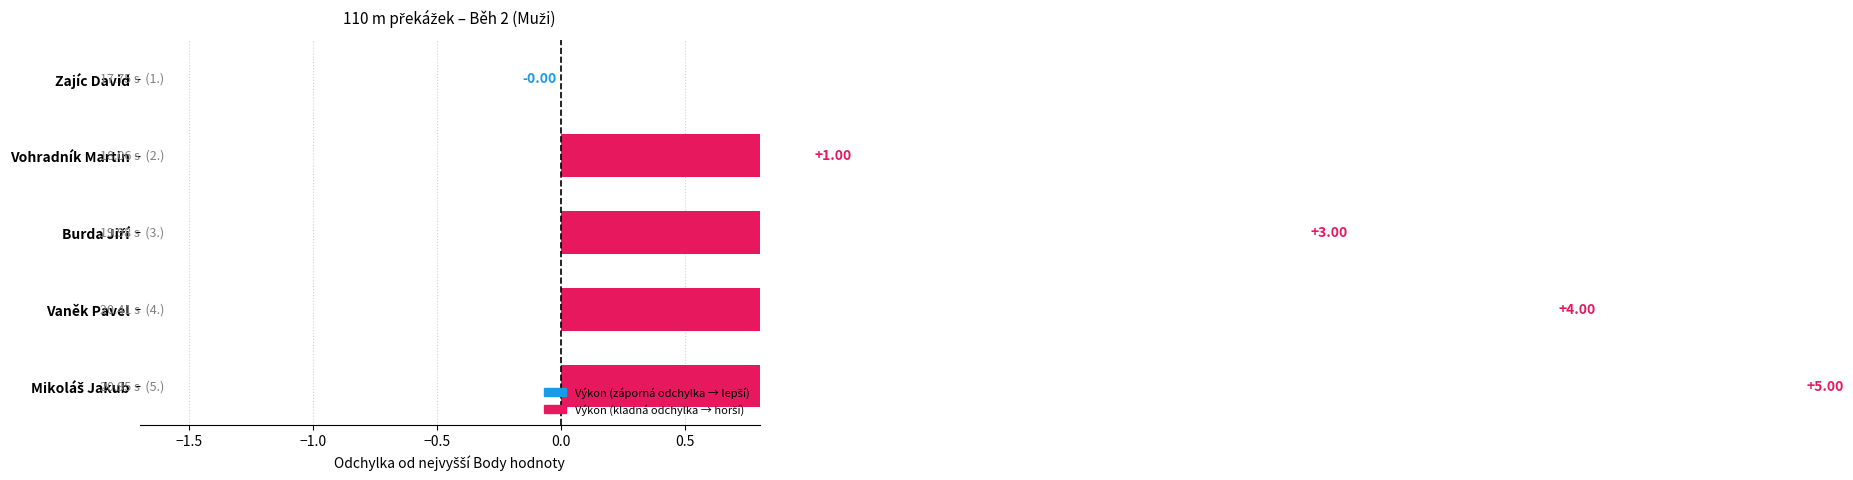

Count the values in the range 1 to 4.

3